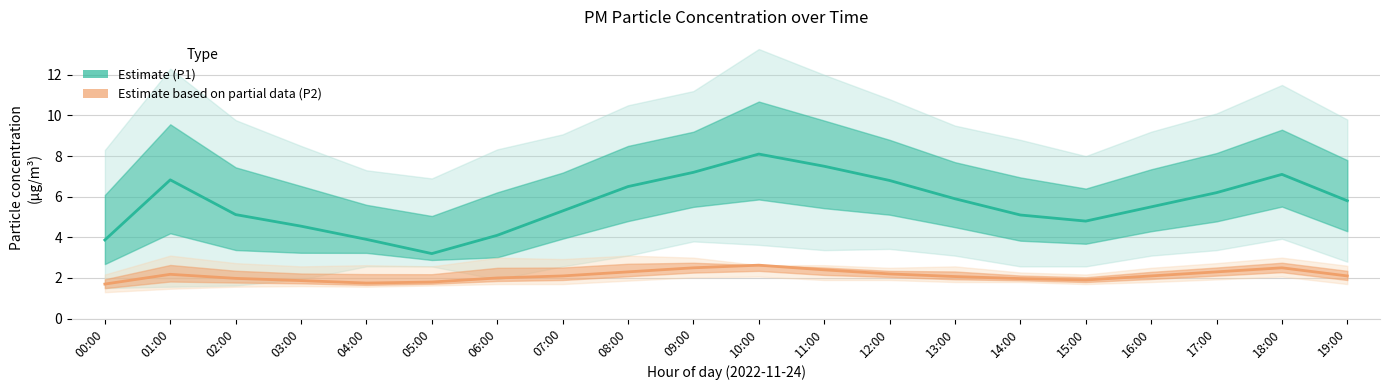

Reading left to right, list all the values displayed in this chart.

Estimate (P1): 00:00=3.9	01:00=6.8	02:00=5.1	03:00=4.5	04:00=3.9	05:00=3.2	06:00=4.1	07:00=5.3	08:00=6.5	09:00=7.2	10:00=8.1	11:00=7.5	12:00=6.8	13:00=5.9	14:00=5.1	15:00=4.8	16:00=5.5	17:00=6.2	18:00=7.1	19:00=5.8
Estimate based on partial data (P2): 00:00=1.7	01:00=2.2	02:00=2.0	03:00=1.9	04:00=1.8	05:00=1.8	06:00=2.0	07:00=2.1	08:00=2.3	09:00=2.5	10:00=2.6	11:00=2.4	12:00=2.2	13:00=2.1	14:00=2.0	15:00=1.9	16:00=2.1	17:00=2.3	18:00=2.5	19:00=2.1